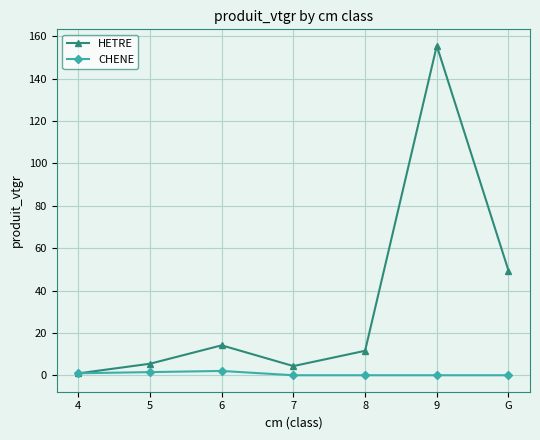

Does the chart display data point markers on the line(s)?

Yes